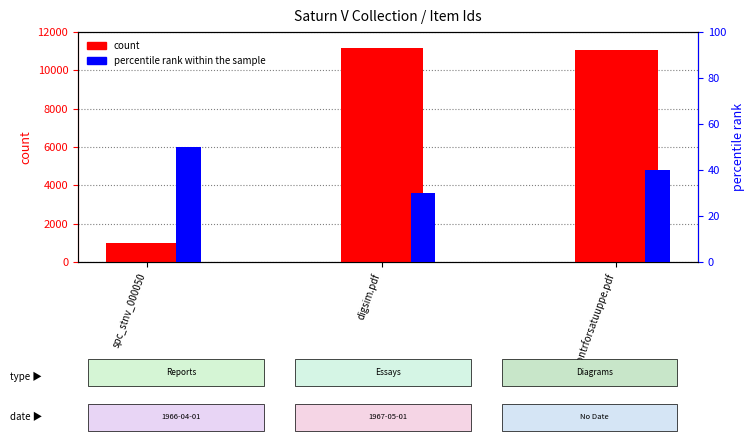

Reading left to right, transcribe all the data shown in this chart.

count: spc_stnv_000050=997	digsim.pdf=11148	Contrforsatuuppe.pdf=11081
percentile rank within the sample: spc_stnv_000050=50	digsim.pdf=30	Contrforsatuuppe.pdf=40